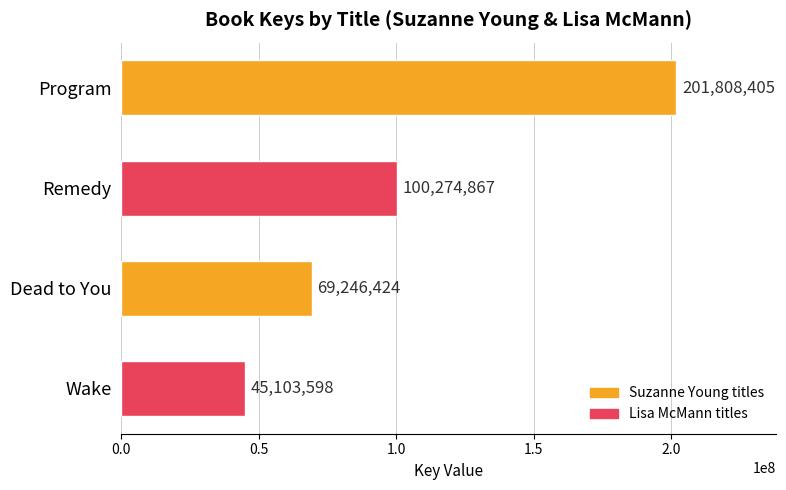

At which label is the value closest to 123456001?

Remedy